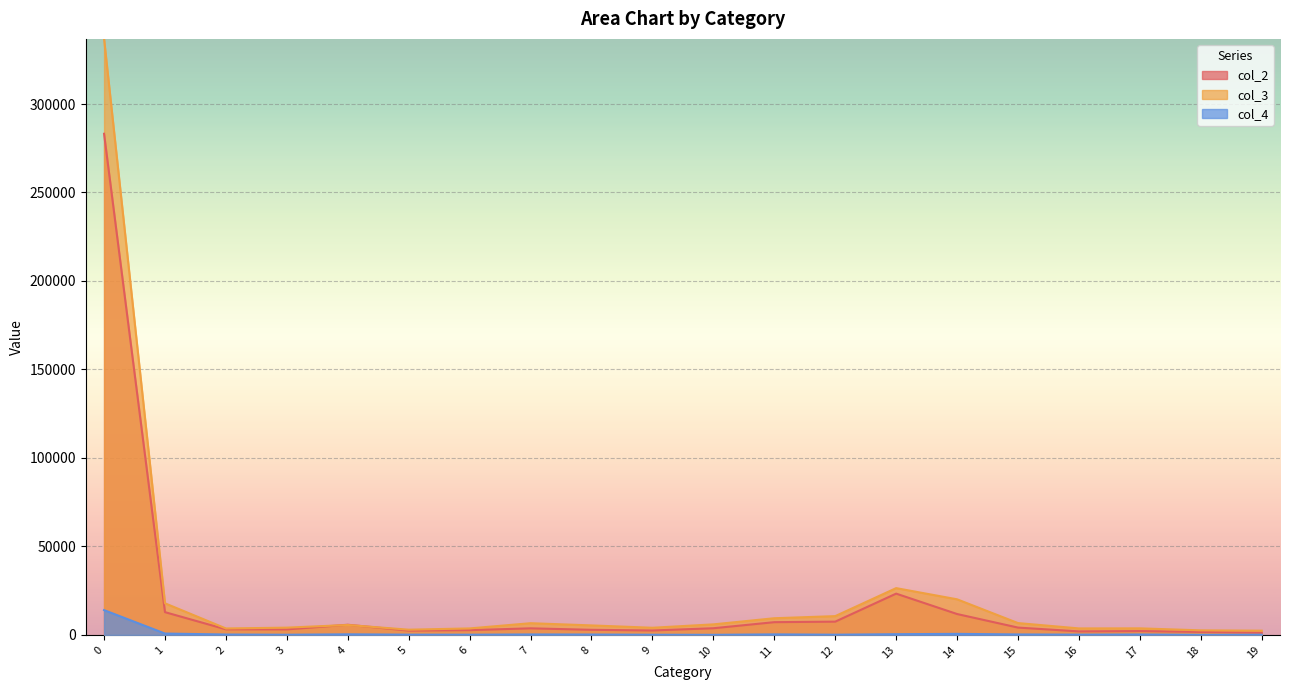

What is the smallest value displayed?

30